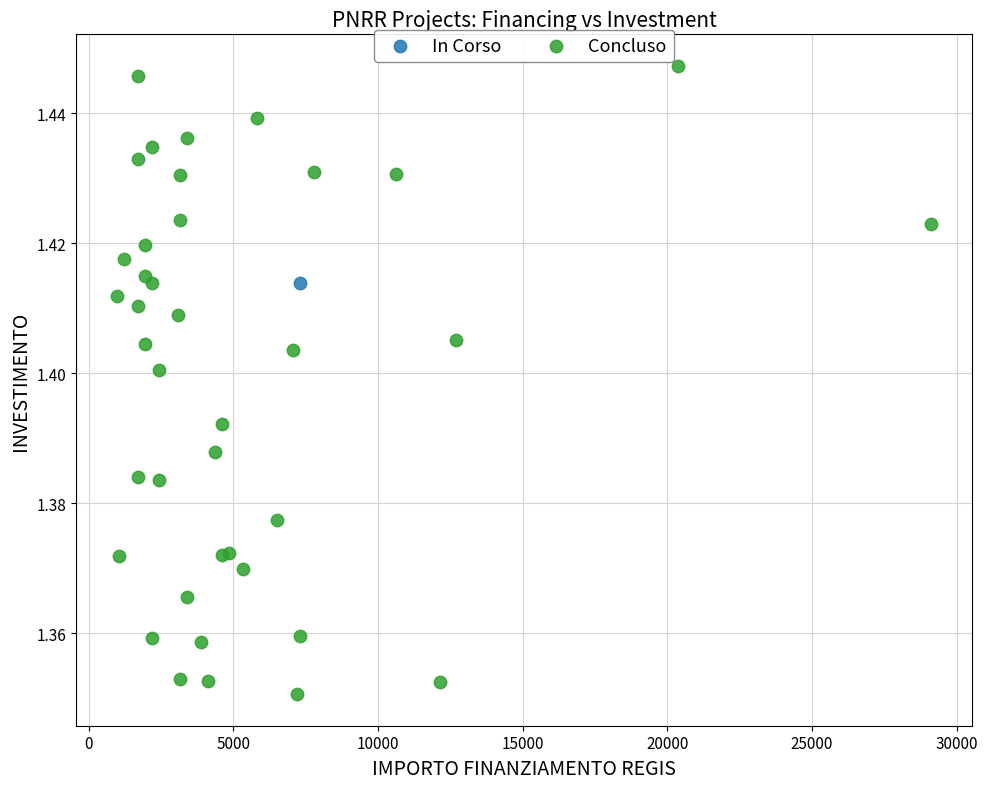

What are all the series names shown in the legend?

In Corso, Concluso